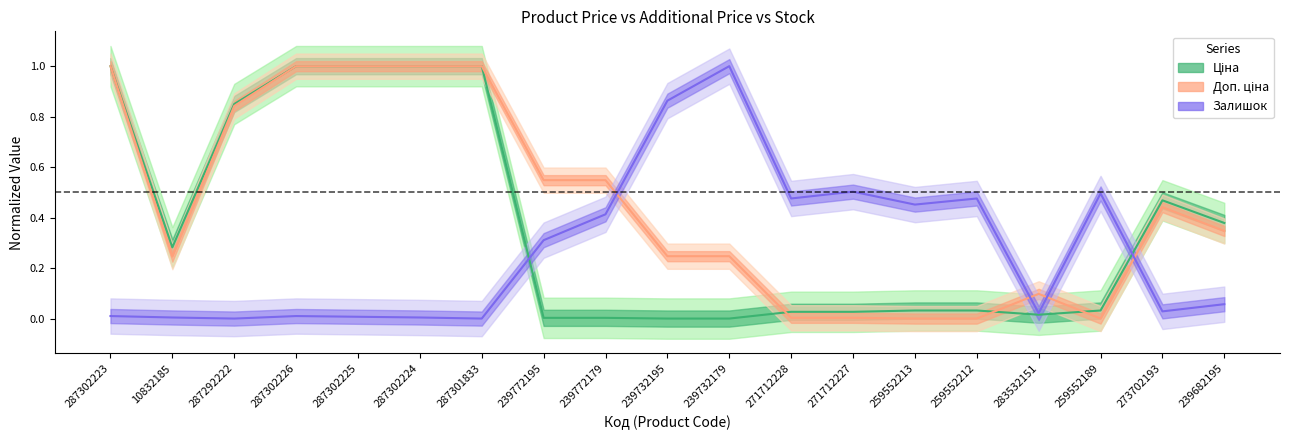

How many data points does each series have?

19